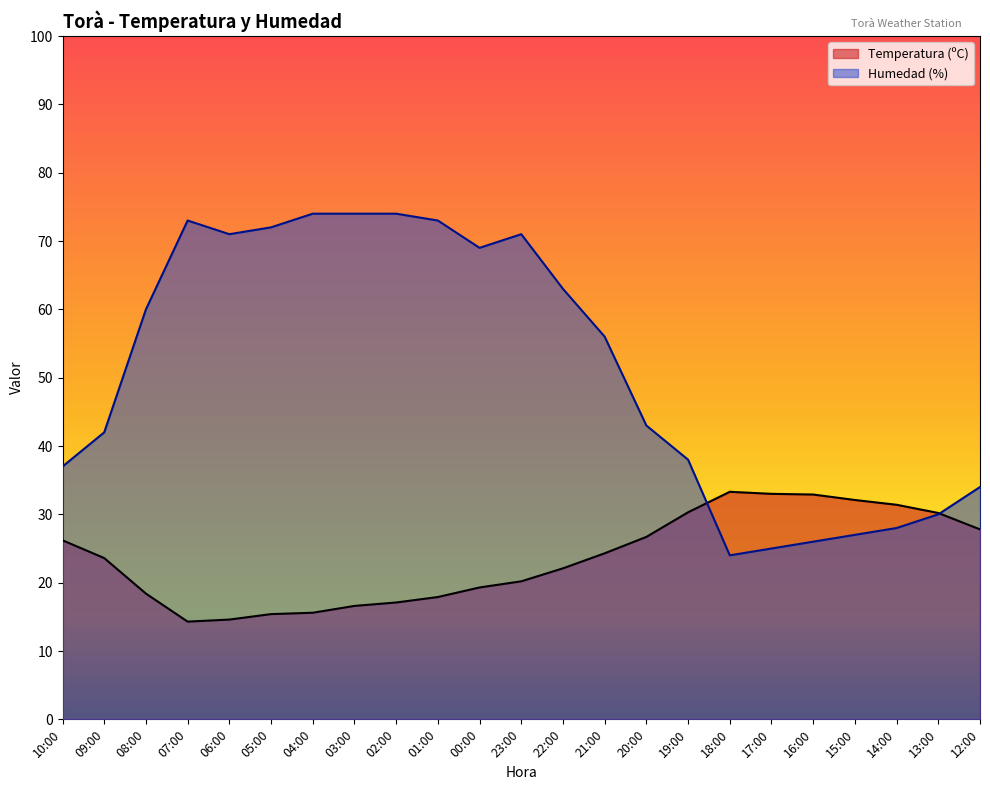

Count the number of categories in the chart.

23